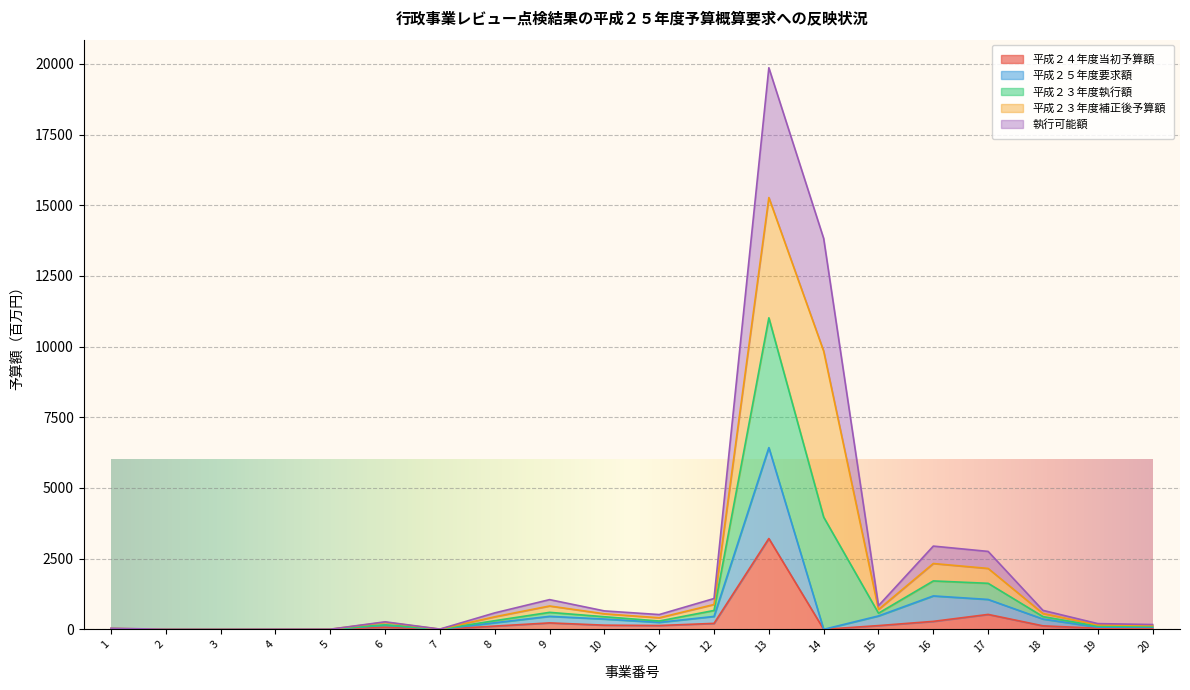

At how many categories does at least one series exceed 7319?

2